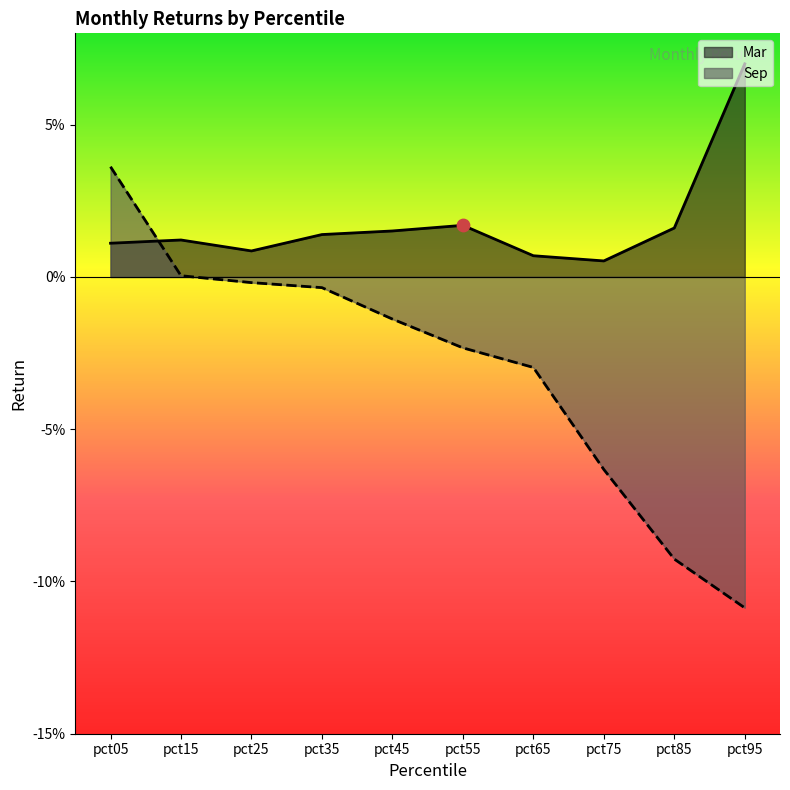

Which series has the widest spread of Y values?

Sep